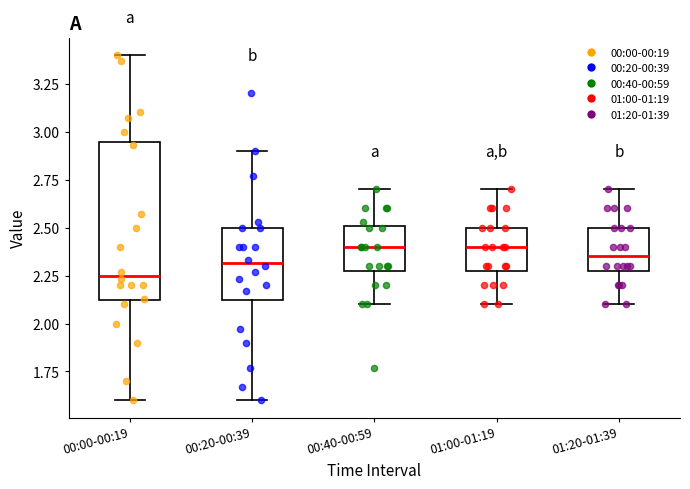

Where is the lower edge of the box for 01:20-01:39 on the y-axis? The values are not printed on the chart, so give them approximately, as read against the axis.

2.30